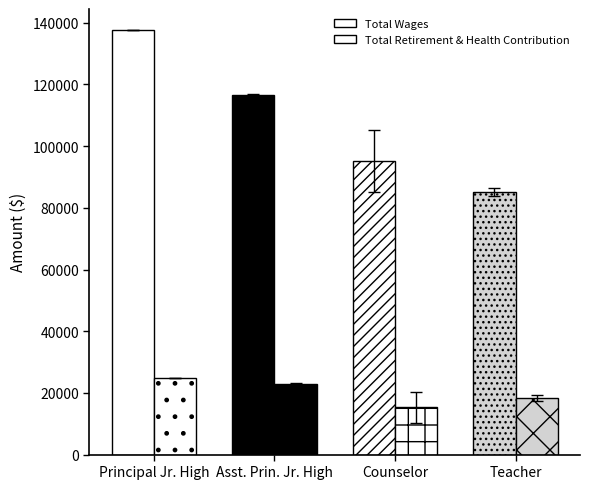

How many categories are shown in the chart?

4